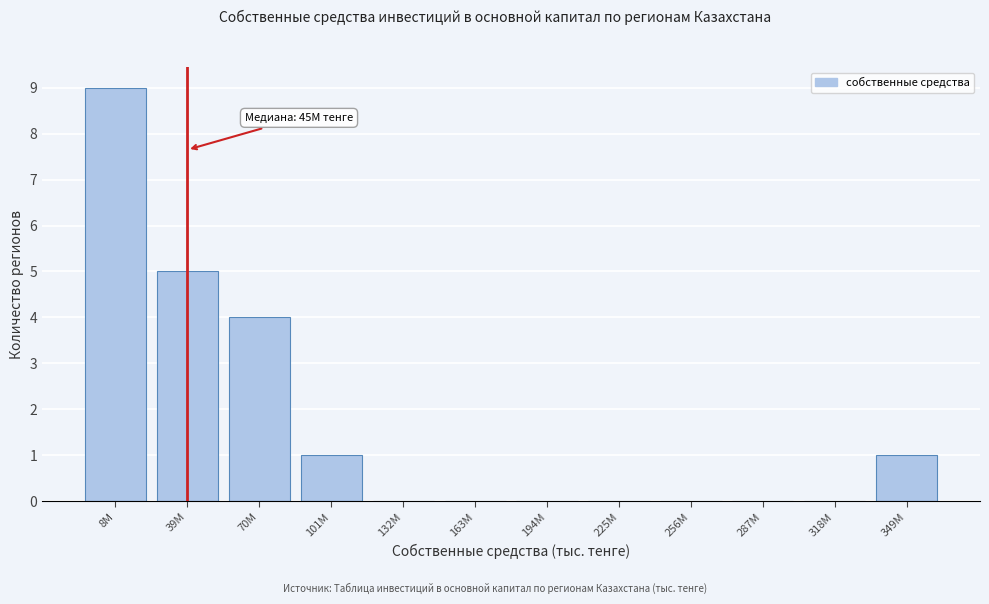

Reading left to right, transcribe all the data shown in this chart.

8M=9	39M=5	70M=4	101M=1	132M=0	163M=0	194M=0	225M=0	256M=0	287M=0	318M=0	349M=1